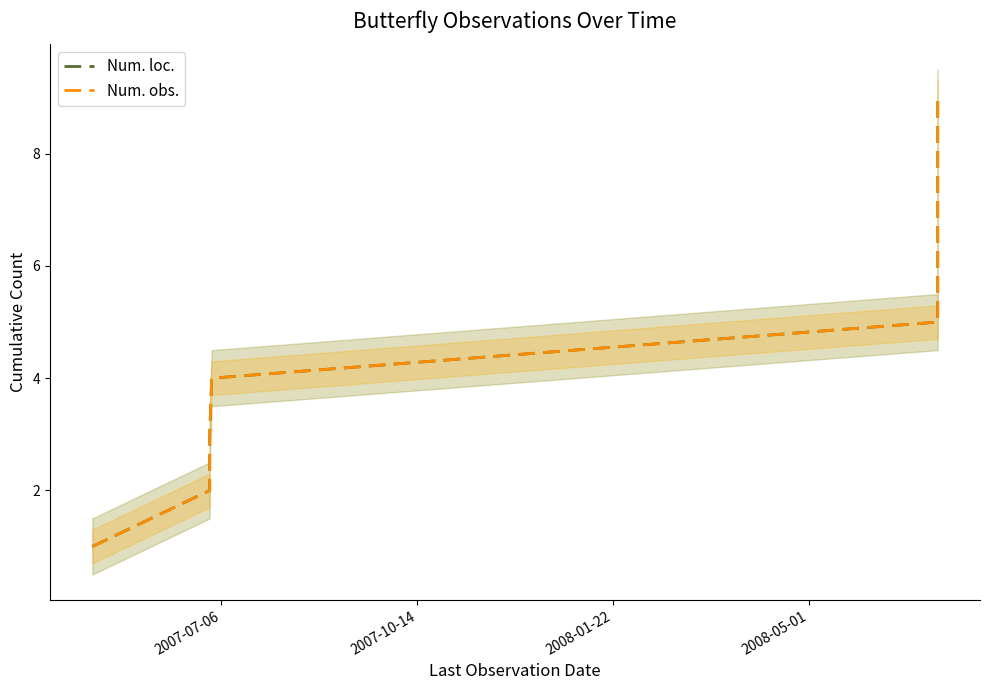

The Num. obs. series shows 4 at 2008-01-22. True or false?

True